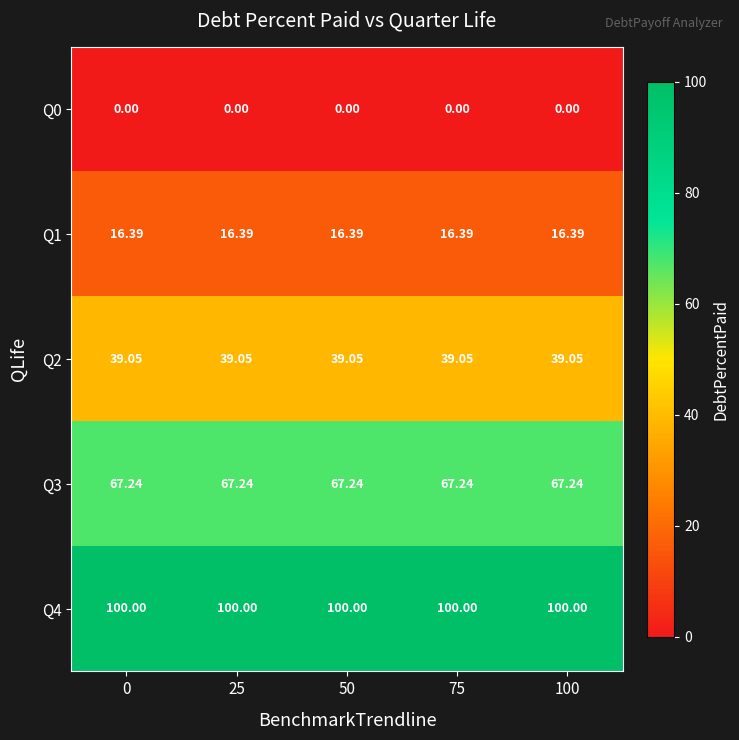

Rank the series by their maximum value, from lowest to highest.

Q0, Q1, Q2, Q3, Q4